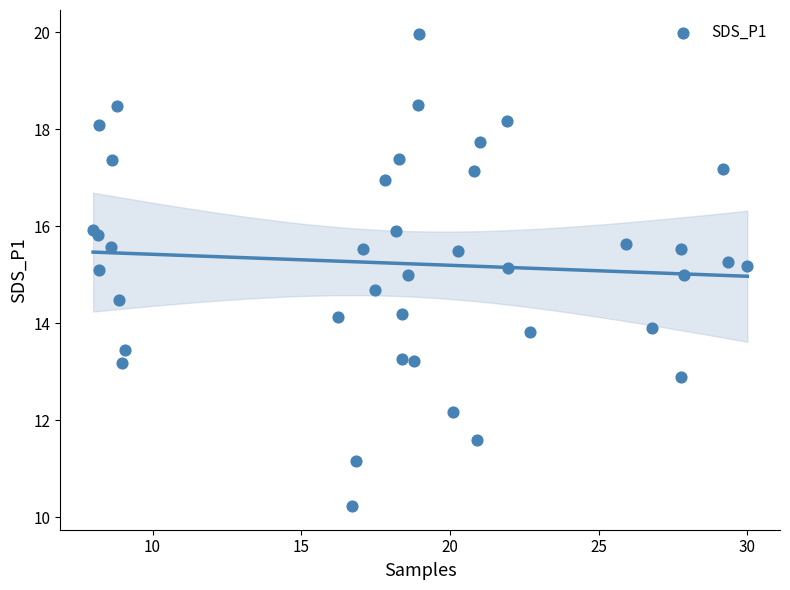

What is the range of X values (max minus min)?

22.0